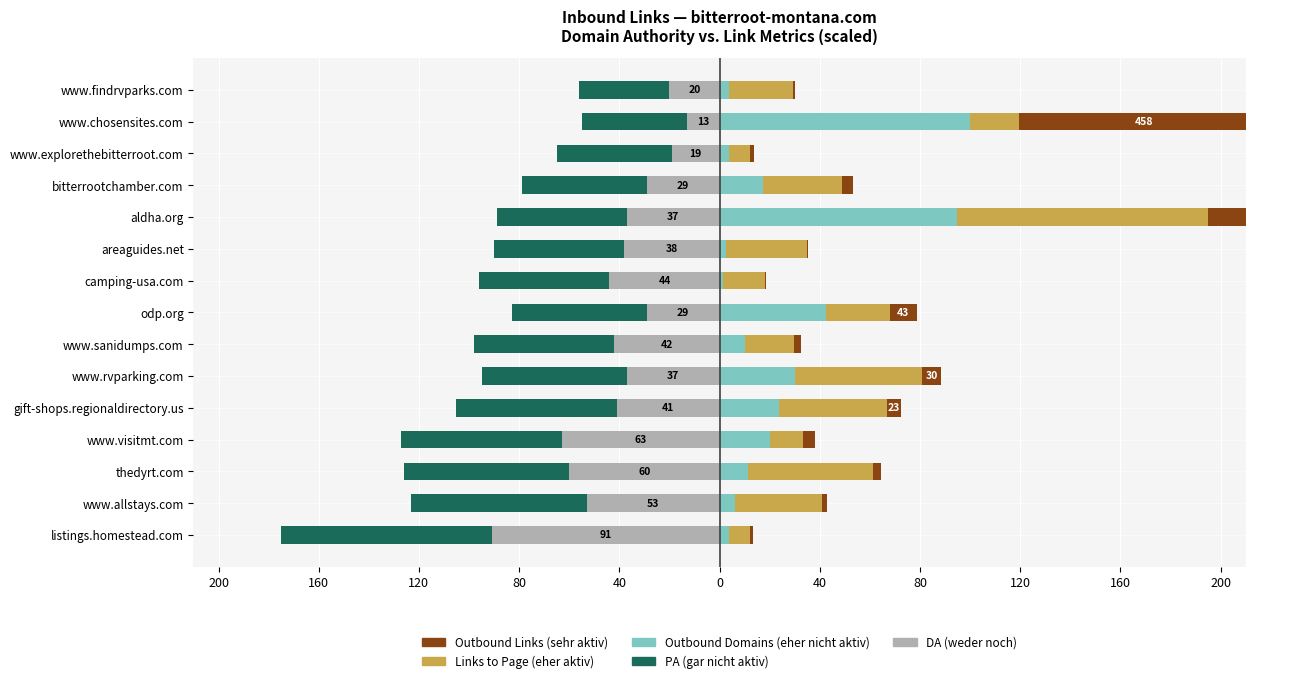

Reading left to right, extract all data points from this chart.

DA (weder noch): -91.0	-53.0	-60.0	-63.0	-41.0	-37.0	-42.0	-29.0	-44.0	-38.0	-37.0	-29.0	-19.0	-13.0	-20.0
PA (gar nicht aktiv): -84.0	-70.0	-66.0	-64.0	-64.0	-58.0	-56.0	-54.0	-52.0	-52.0	-52.0	-50.0	-46.0	-42.0	-36.0
Outbound Domains (eher nicht aktiv): 3.8	6.2	11.2	20.0	23.8	30.0	10.0	42.5	1.2	2.5	95.0	17.5	3.8	100.0	3.8
Links to Page (eher aktiv): 8.5	34.6	50.2	13.4	43.1	51.0	19.7	25.4	16.9	32.2	100.0	31.3	8.5	19.7	25.4
Outbound Links (sehr aktiv): 1.0	2.0	3.0	4.8	5.8	7.5	2.8	10.8	0.5	0.8	51.0	4.5	1.8	100.0	1.0